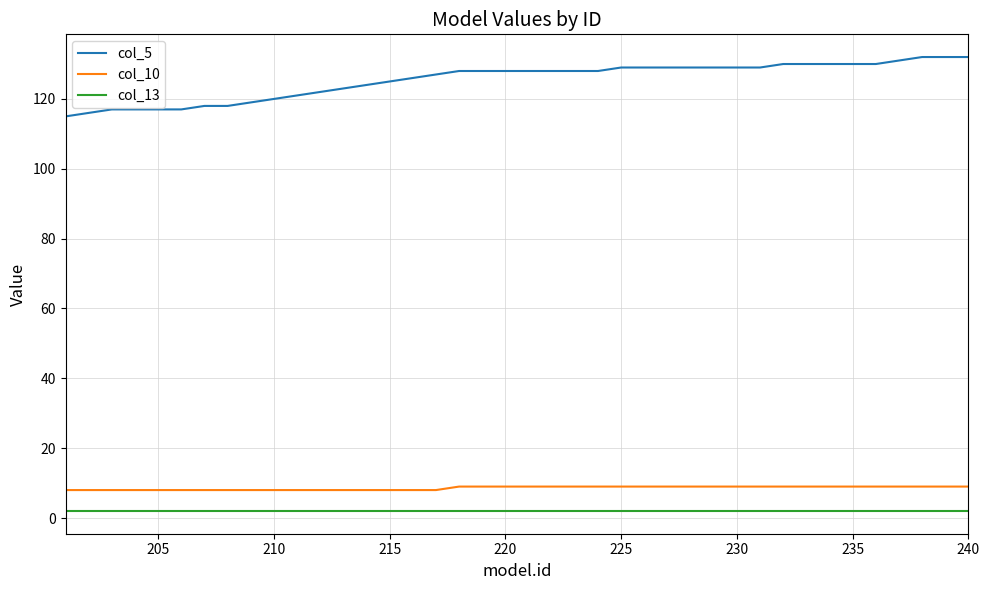

True or false: col_10 and col_13 intersect in this chart.

False